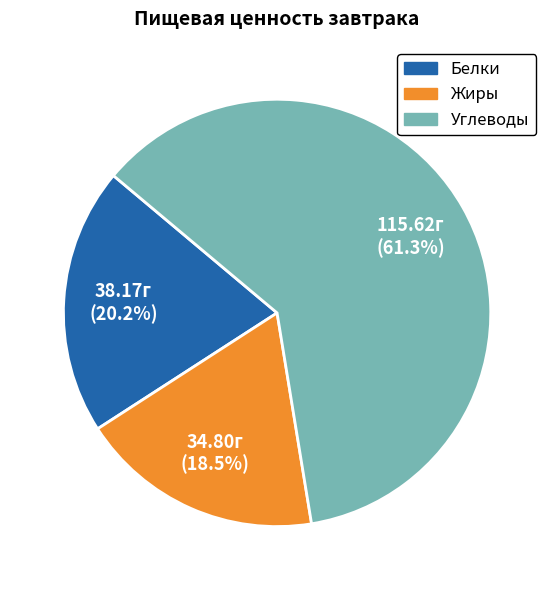

To the nearest percent, what is the combined percentage of Углеводы and Жиры?

80%